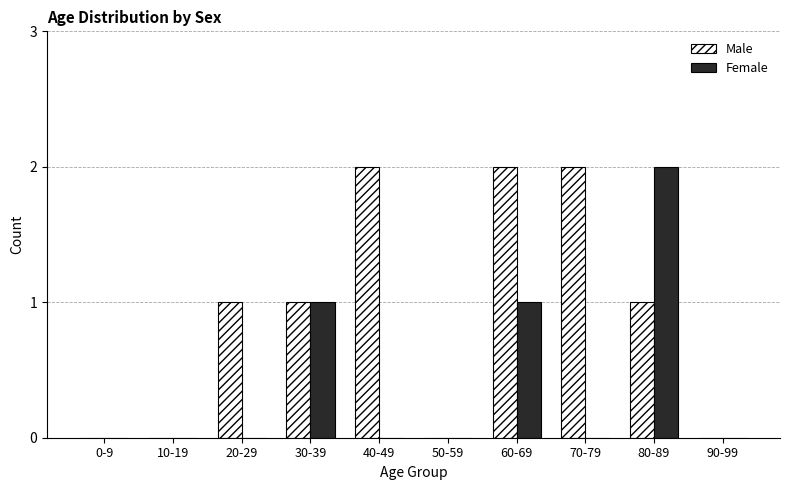

Is it true that Female equals 1 at 80-89?

False